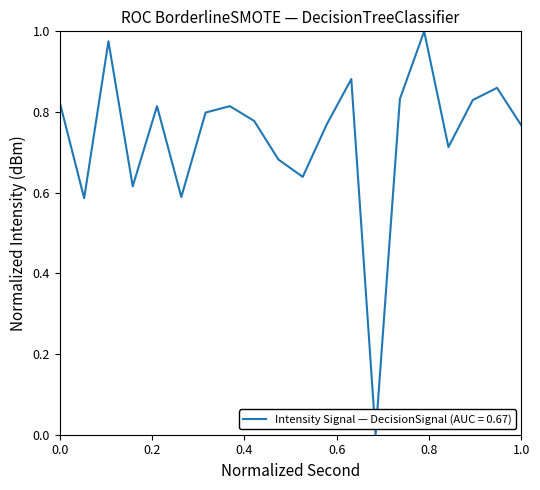

Rank the categories by value from highest to lowest.

30, 4, 24, 36, 28, 34, 0, 14, 8, 12, 16, 22, 38, 32, 18, 20, 6, 10, 2, 26